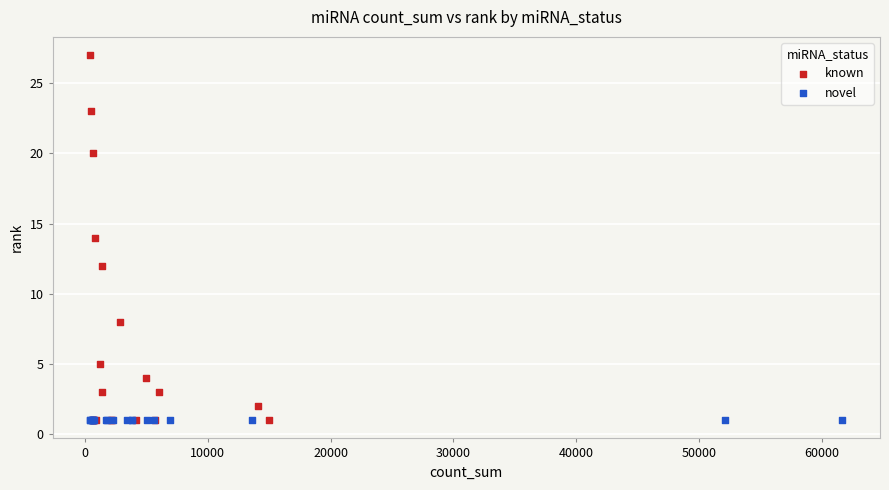

Which series reaches the maximum Y coordinate?

known